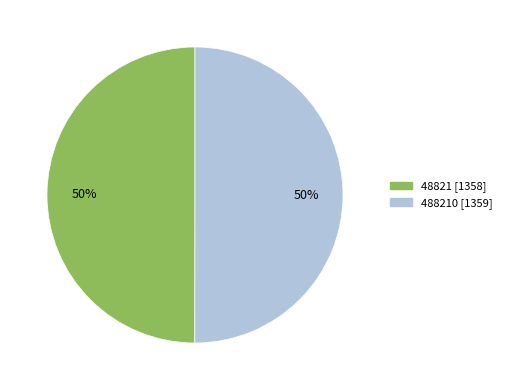

To the nearest percent, what is the average slice percentage?

50%